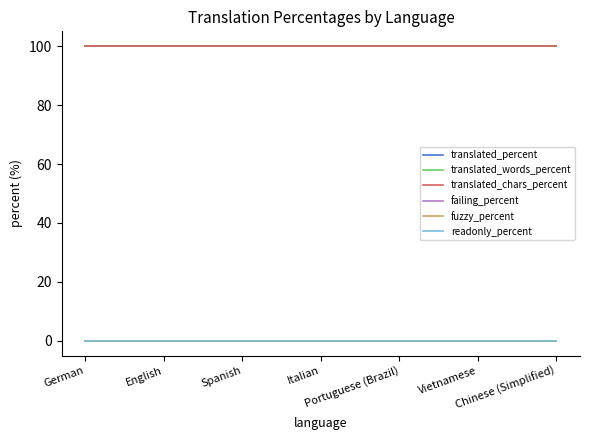

Between German and Italian, which is larger?

German